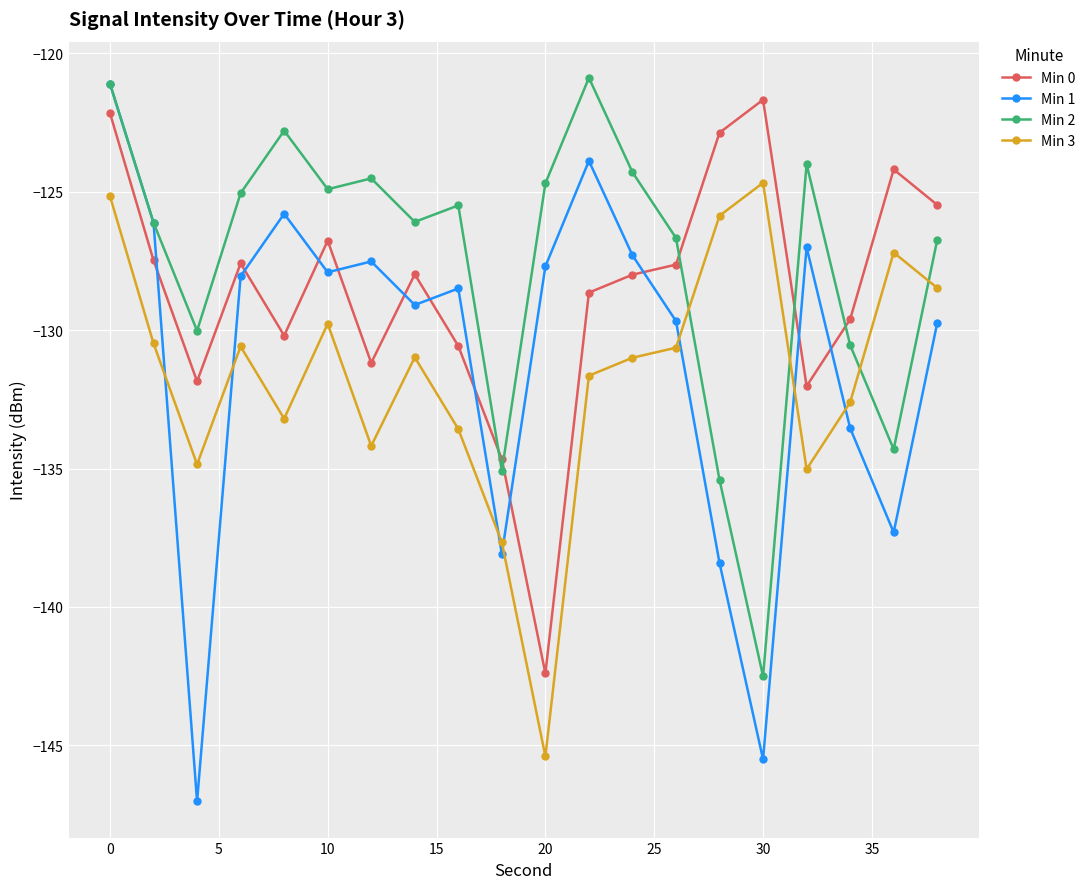

What is the value of the Min 1 point at the 17th from the left?

-127.0